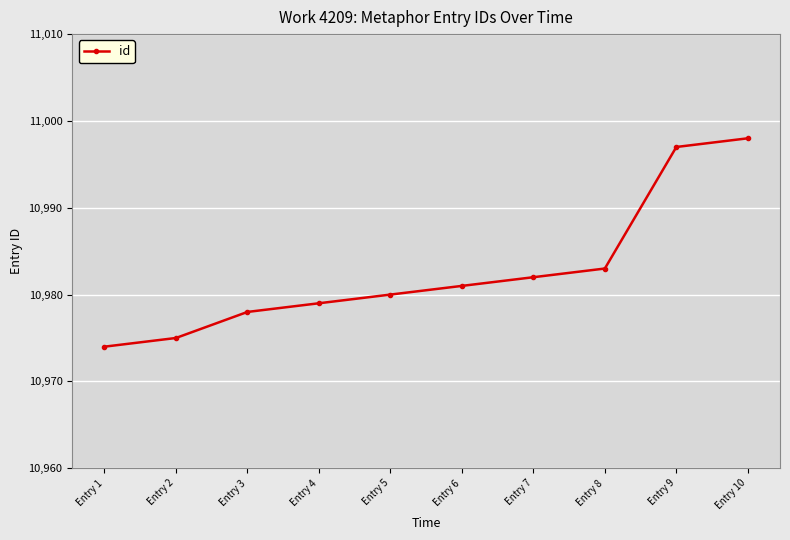

What is the sum of the values at Entry 6 and Entry 2?

21956